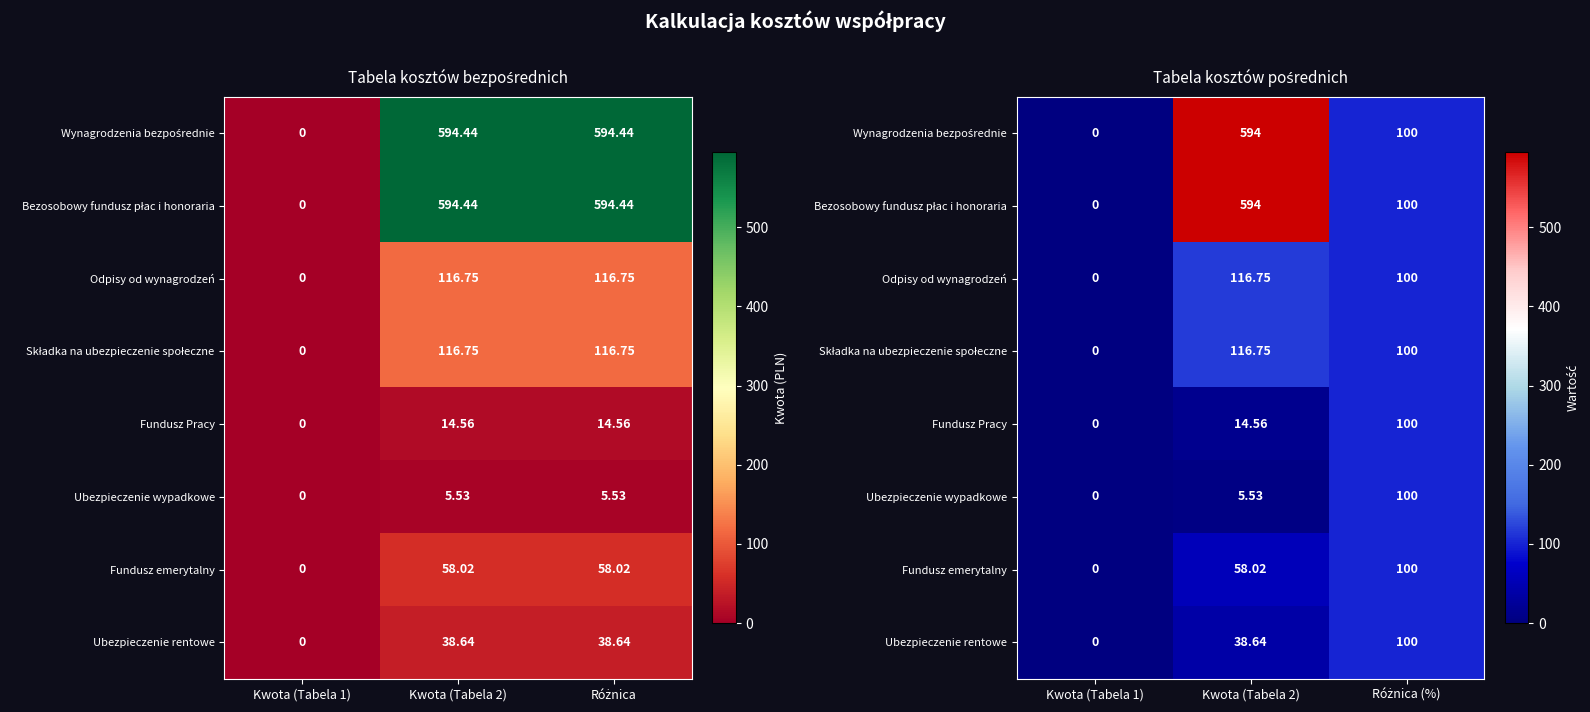

Which category has the highest value in the Bezosobowy fundusz płac i honoraria series?

Kwota (Tabela 2)